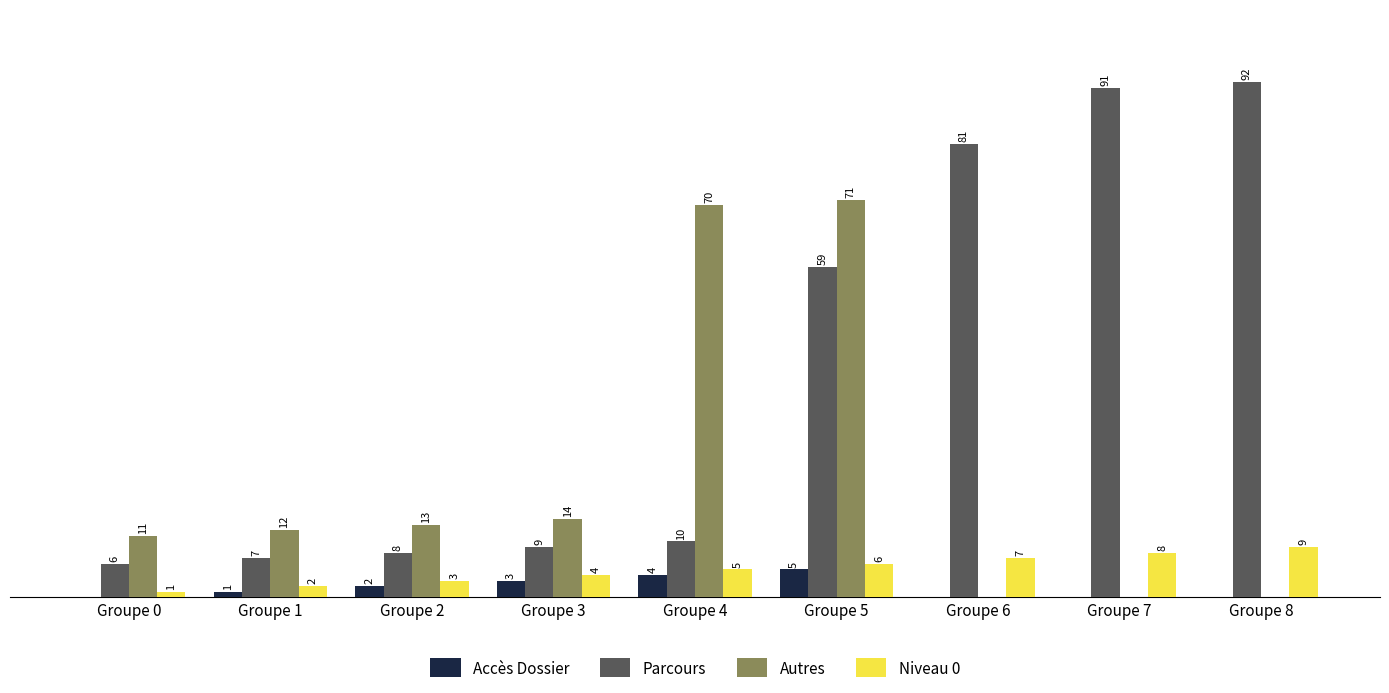

Where is Niveau 0 nearest to the value 5?

Groupe 4